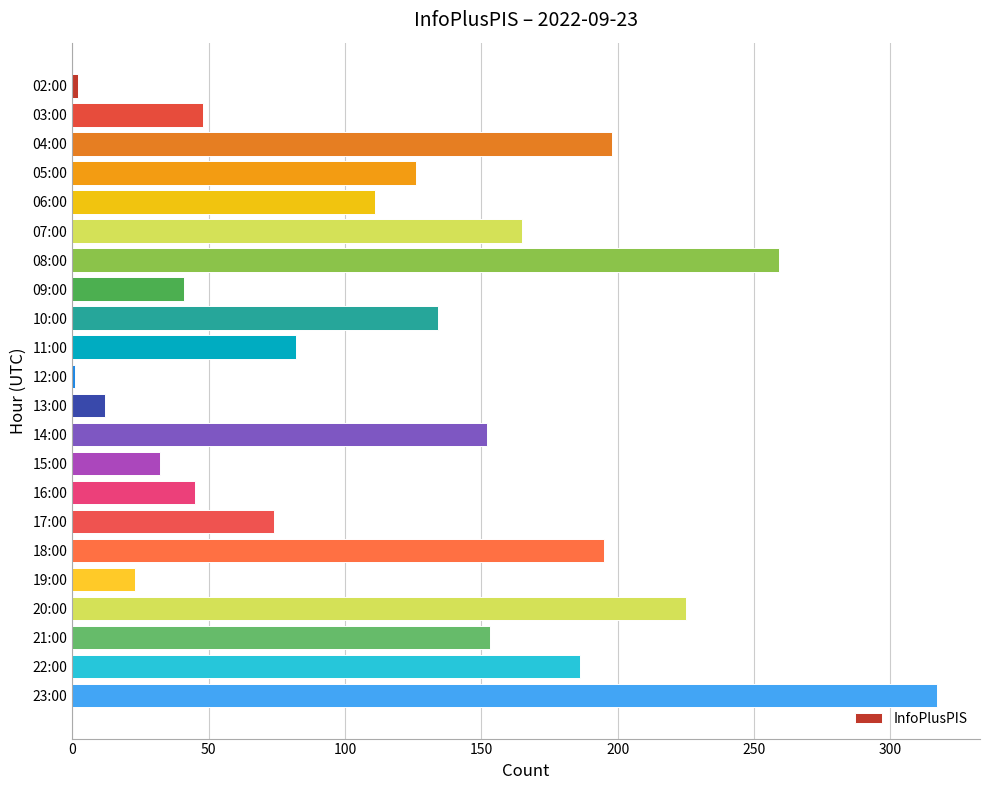

What is the ratio of the value at 15:00 to the value at 19:00?

1.4